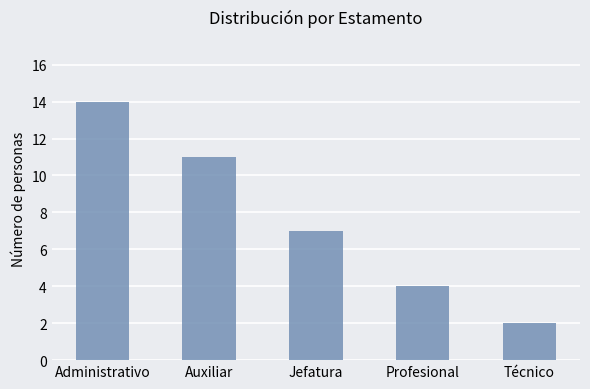

How many values are below 7?

2